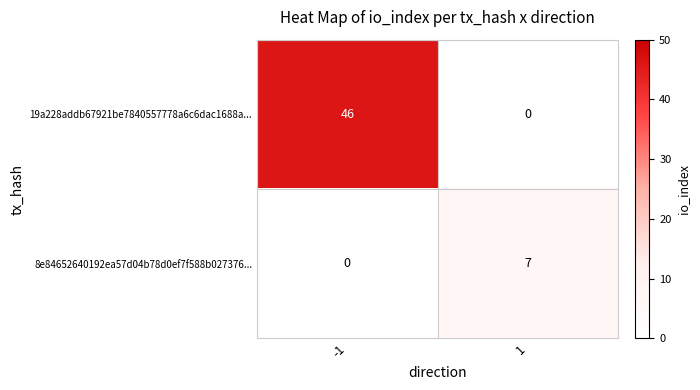

What is the greatest value displayed?

46